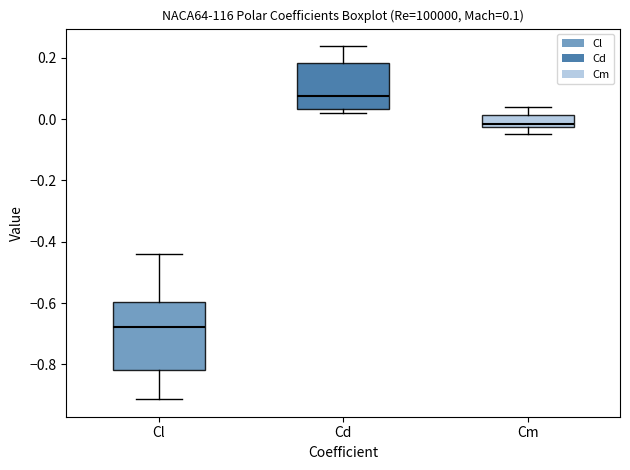

Which box has the lowest median line?

Cl